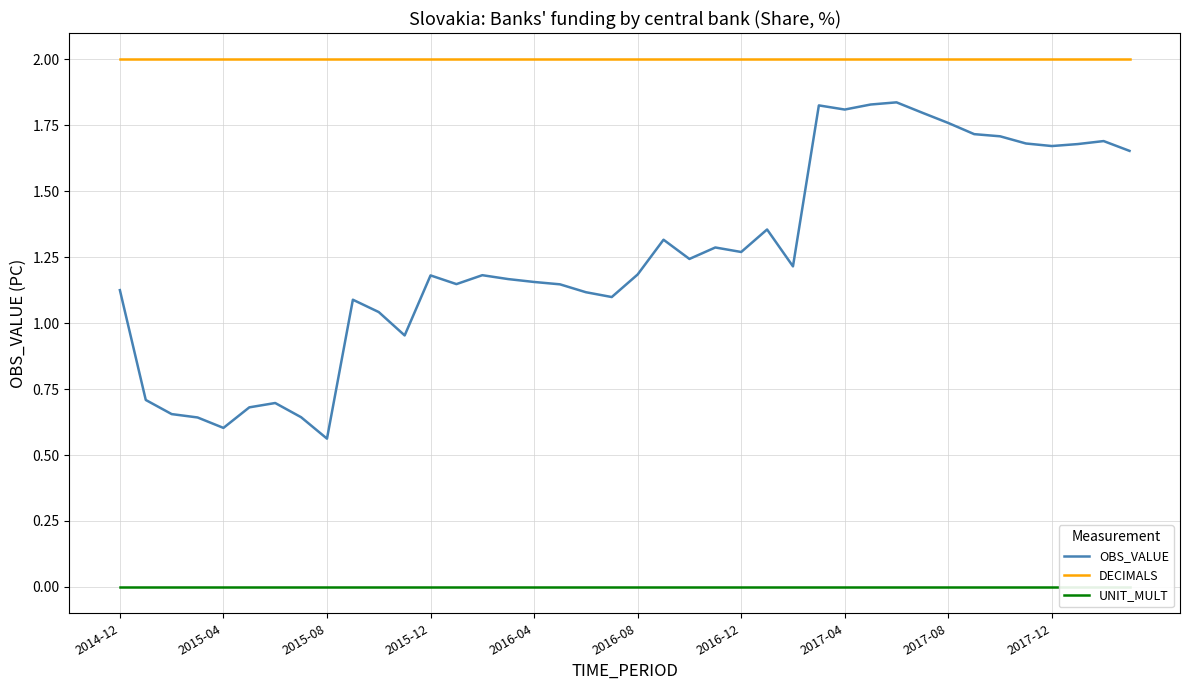

At which category is the sum across all series the highest?

30